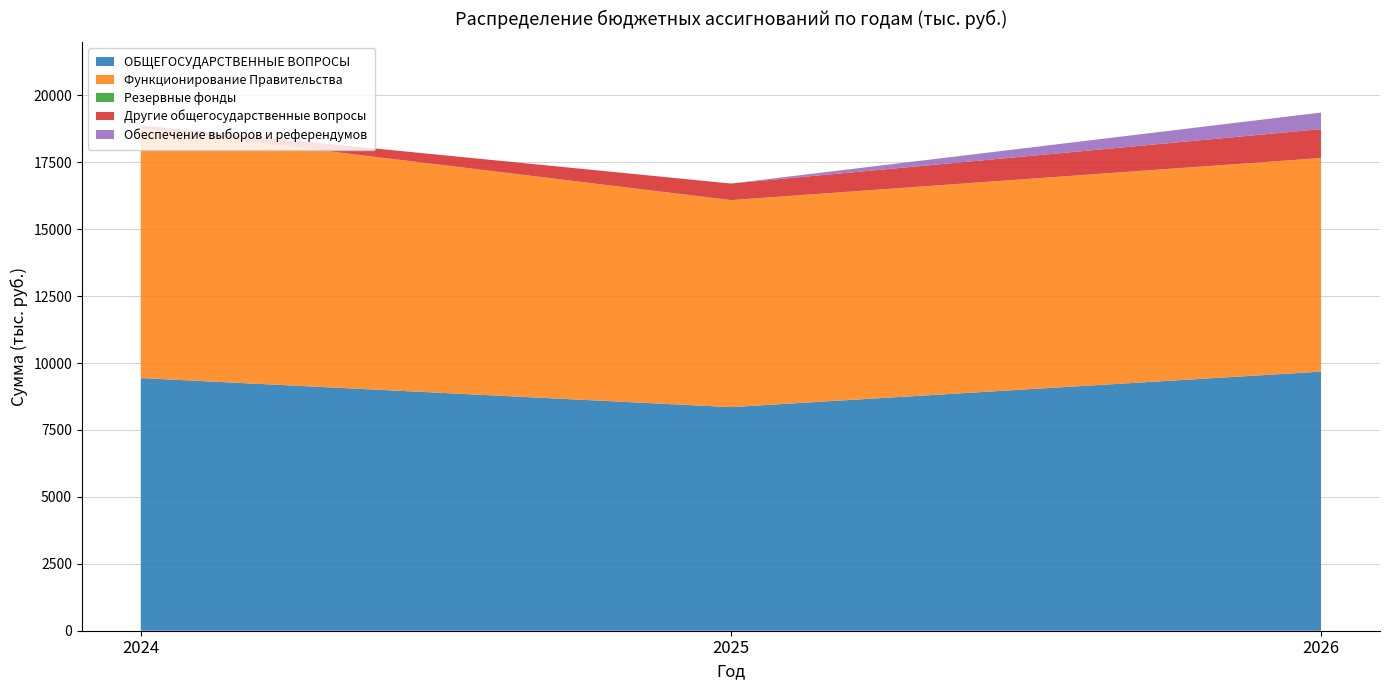

Reading left to right, what are all the values shown in this chart?

ОБЩЕГОСУДАРСТВЕННЫЕ ВОПРОСЫ: 2024=9440.2	2025=8354.3	2026=9680.5
Функционирование Правительства: 2024=9325.0	2025=7730.4	2026=7975.9
Резервные фонды: 2024=5.0	2025=5.0	2026=5.0
Другие общегосударственные вопросы: 2024=110.2	2025=618.9	2026=1080.9
Обеспечение выборов и референдумов: 2024=0.0	2025=0.0	2026=618.7